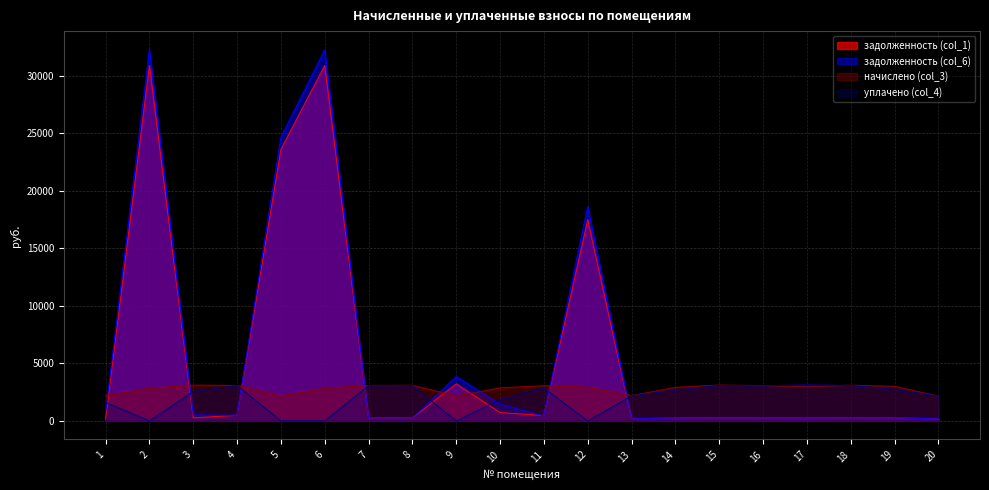

What is the average value of the начислено (col_3) series?

2792.9